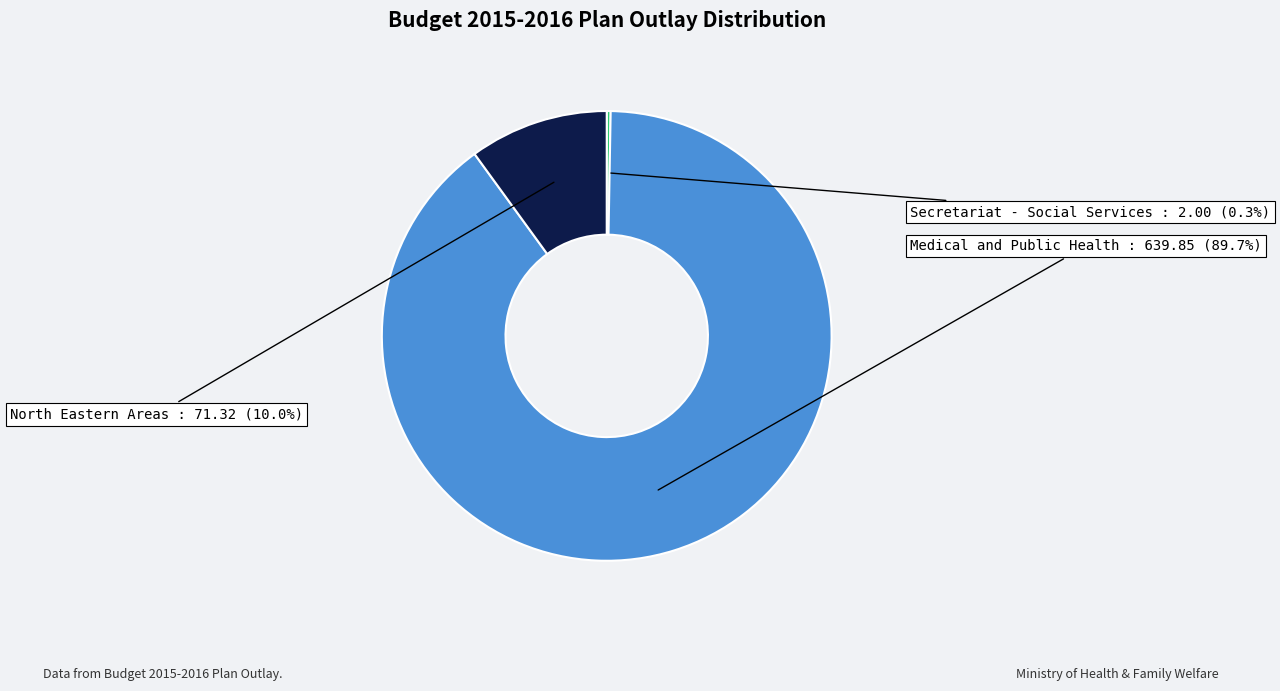

The Secretariat - Social Services slice represents 0% of the pie. True or false?

True